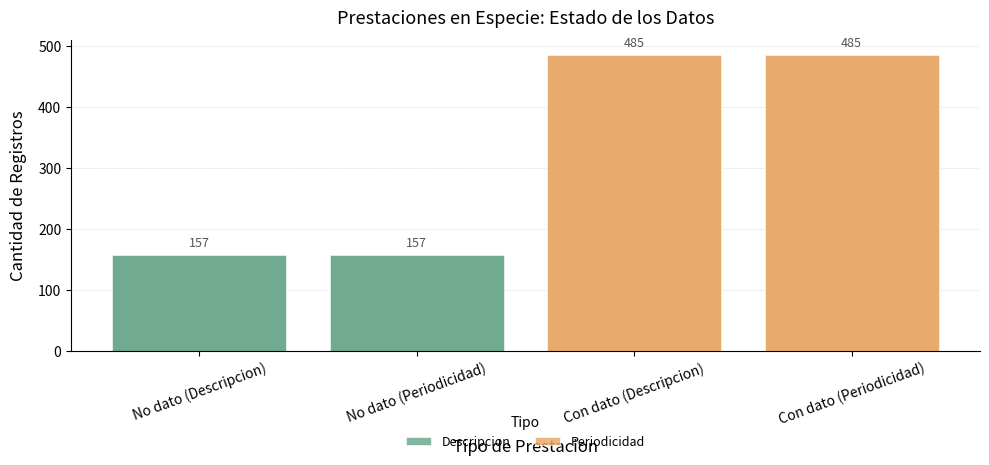

What is the label of the 2nd bar from the left?

No dato (Periodicidad)